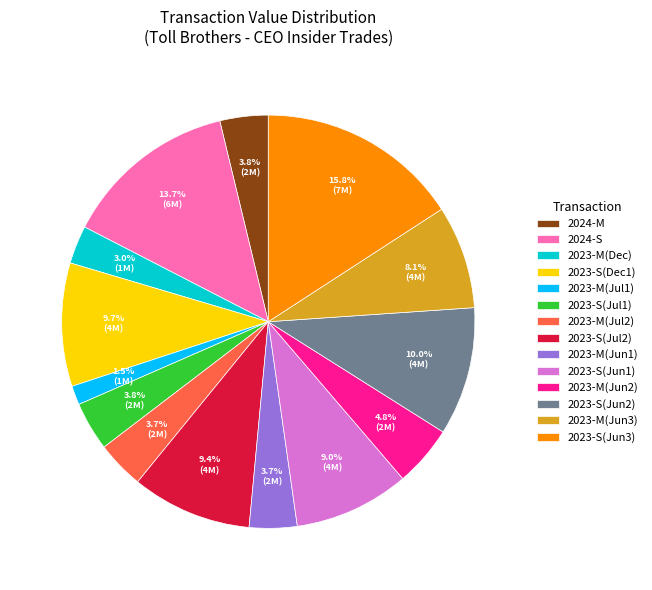

Do 2023-S(Jul2) and 2023-M(Dec) together represent more than half of the pie?

No